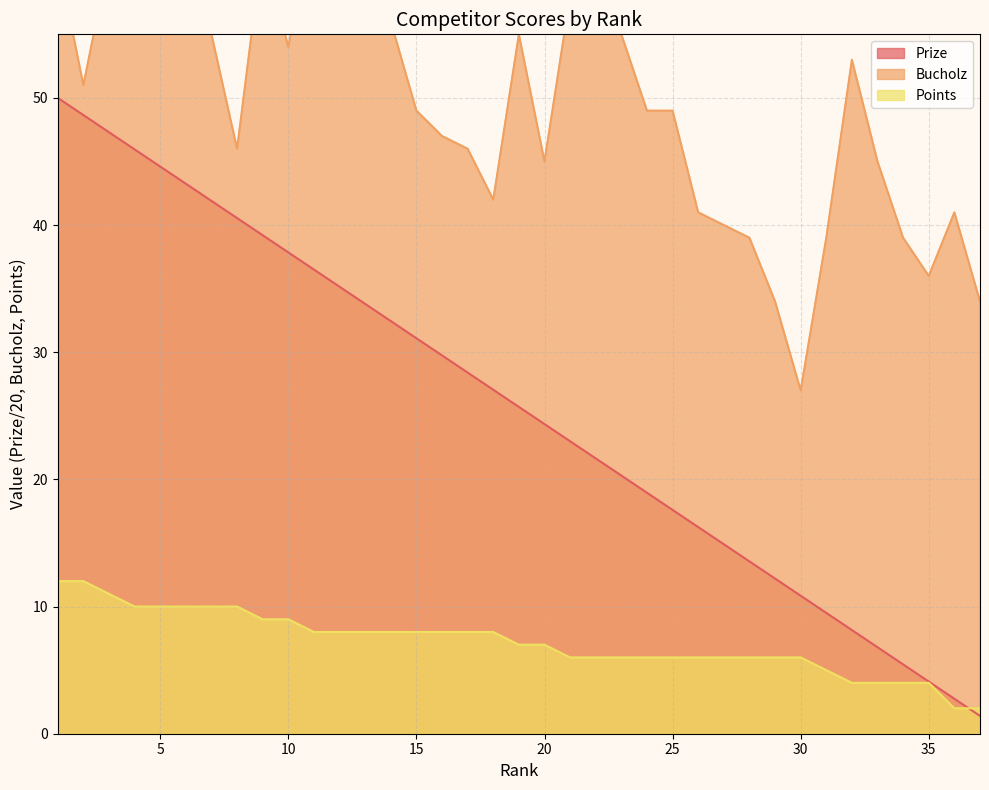

True or false: Bucholz and Points intersect in this chart.

False